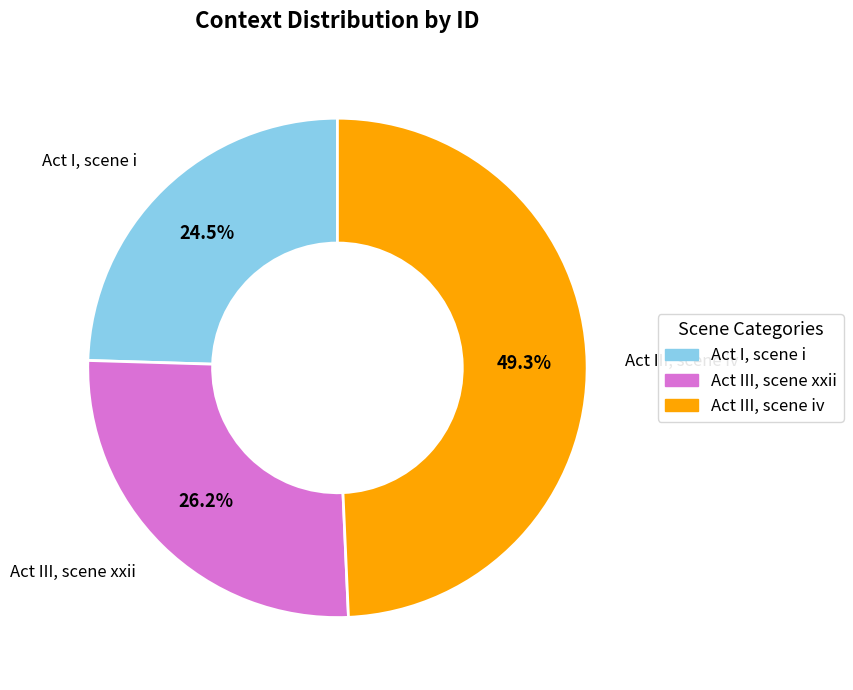

Does Act III, scene xxii represent more than half of the total?

No